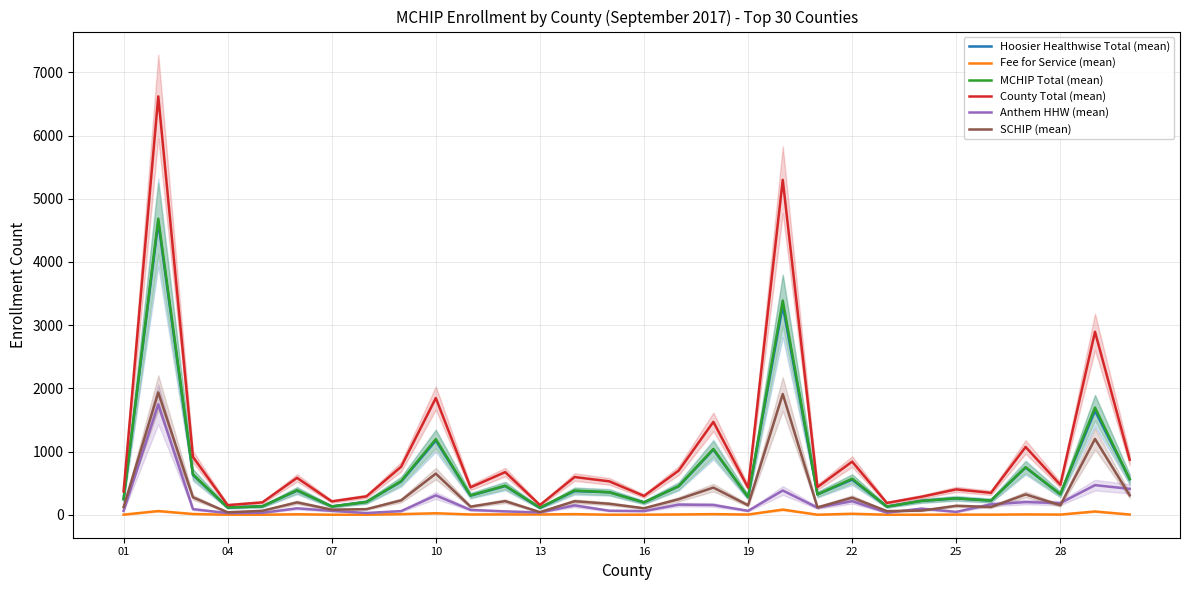

True or false: Anthem HHW (mean) and Fee for Service (mean) intersect in this chart.

False